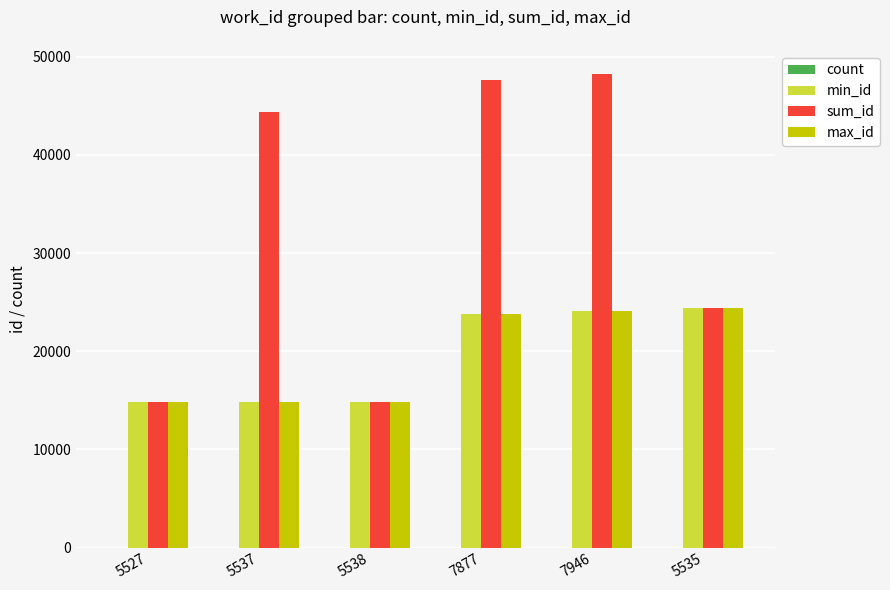

True or false: sum_id has a value of 44424 at 5537.

True